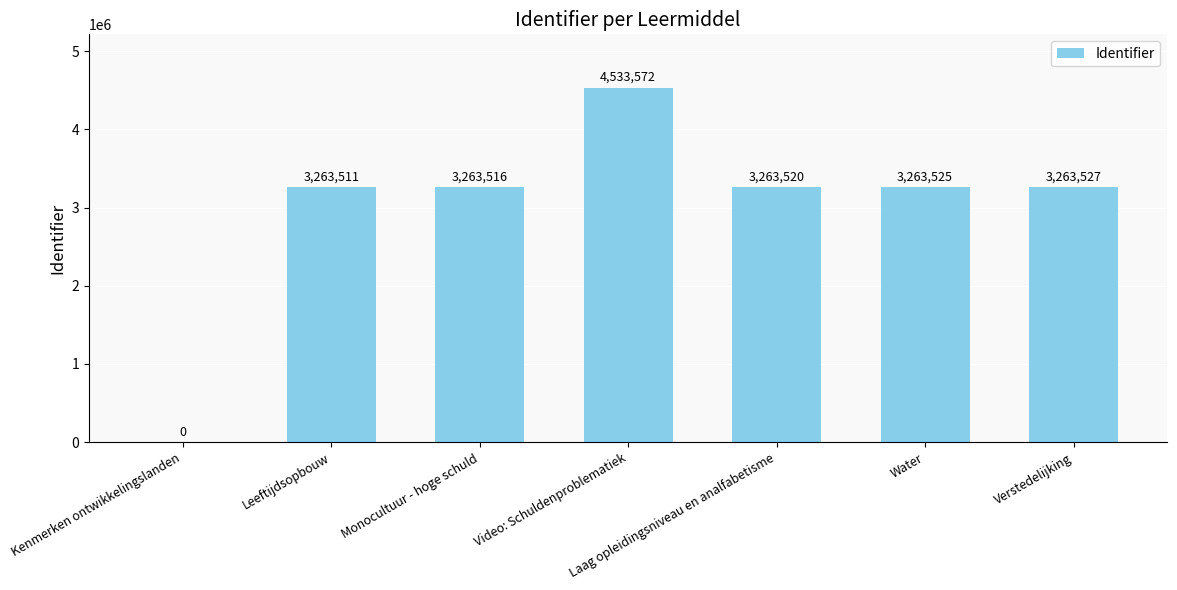

What is the sum of all values?

20851171